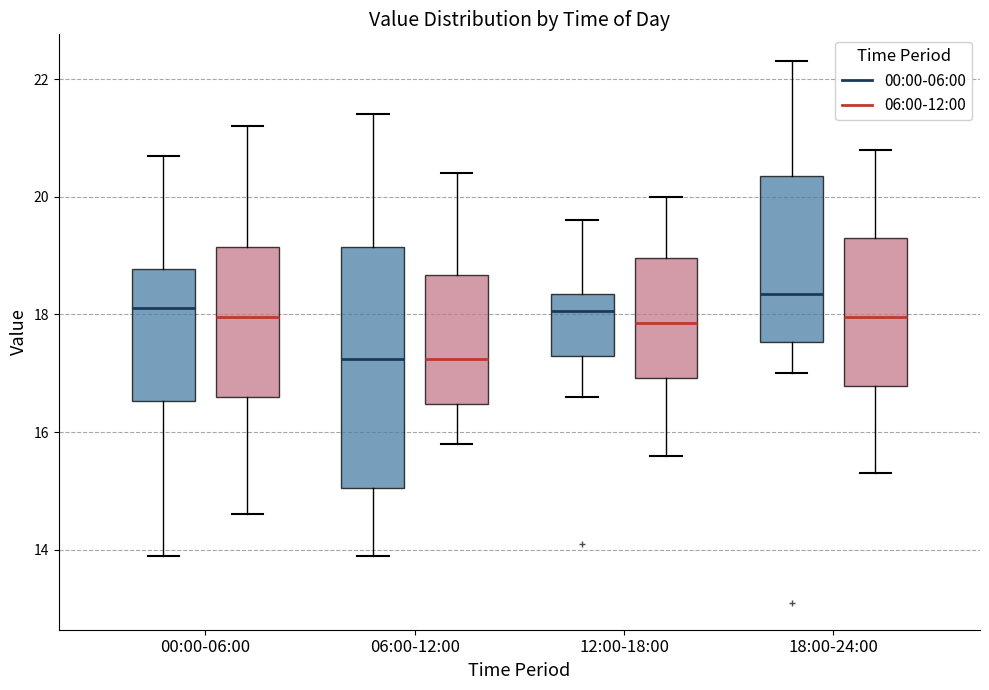

Which box is the tallest, from its lower edge to its upper edge?

06:00-12:00 (00:00-06:00)